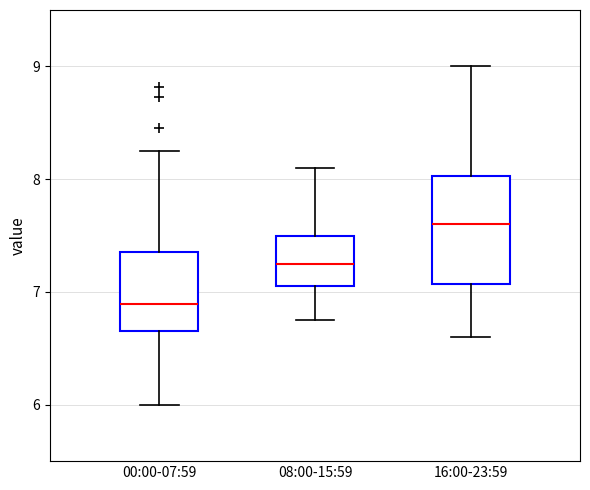

Where does the median line of the box for 08:00-15:59 sit on the y-axis? The values are not printed on the chart, so give them approximately, as read against the axis.

7.3